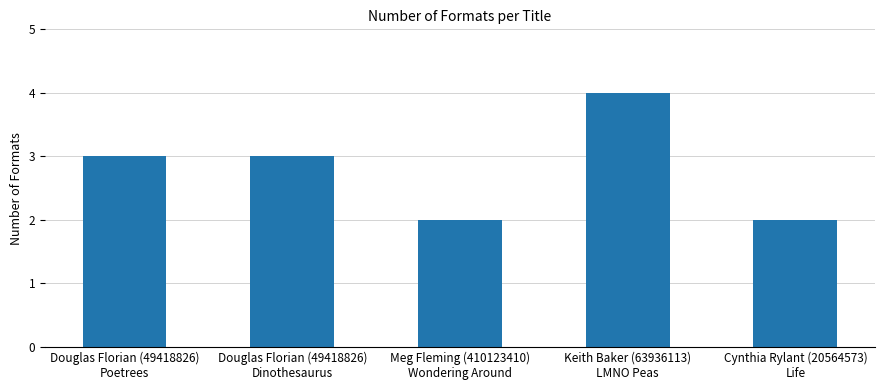

Reading right to left, transcribe all the data shown in this chart.

2	4	2	3	3